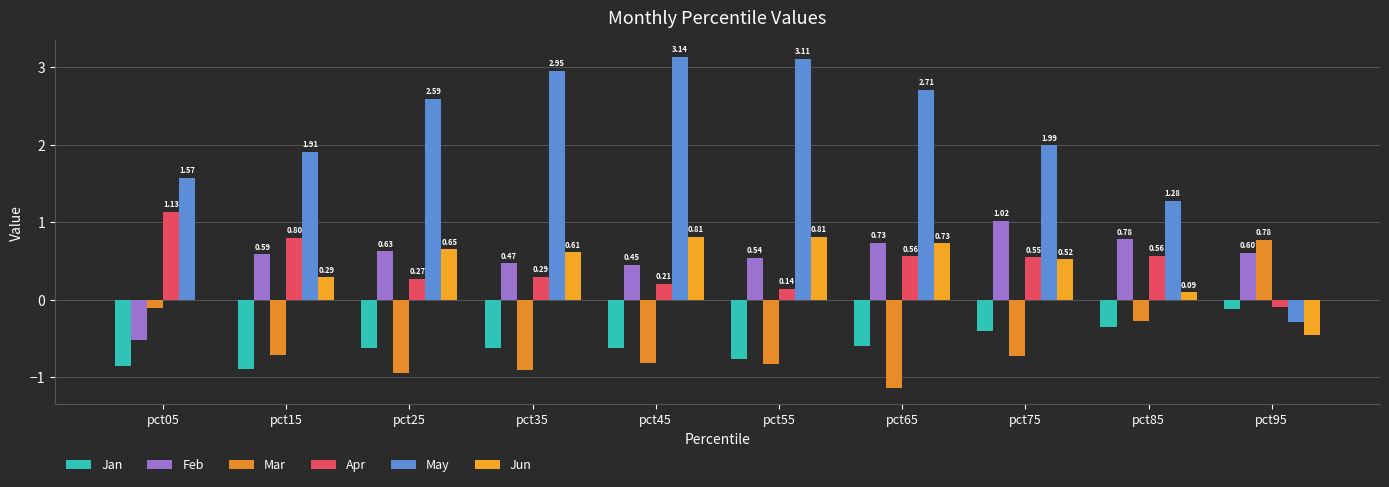

Between pct15 and pct65, which series saw the biggest shift?

May